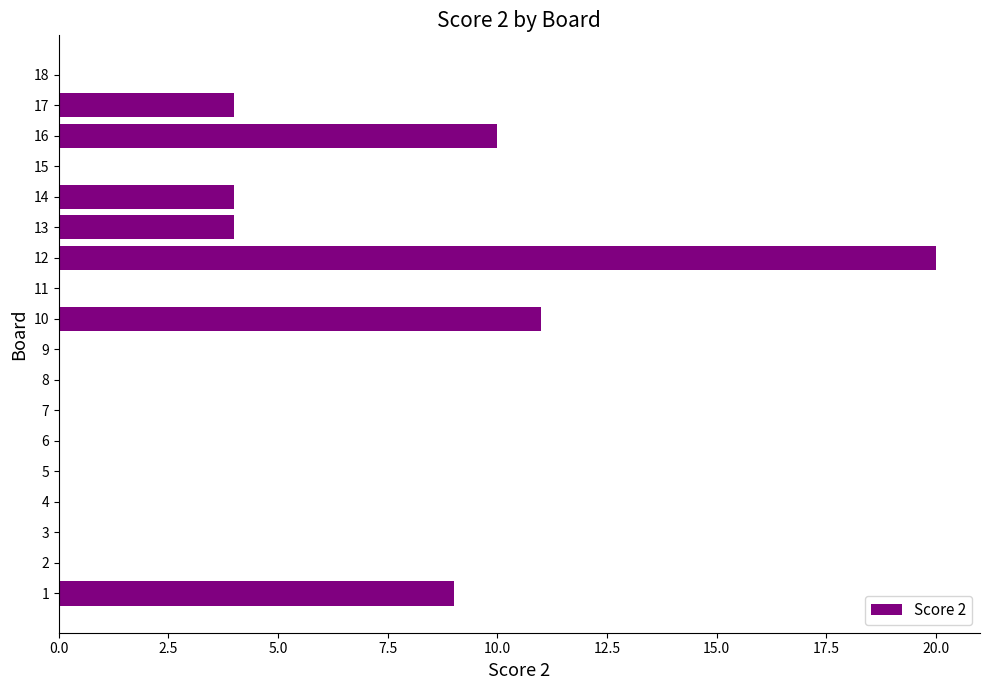

Which label corresponds to the largest value in the chart?

12